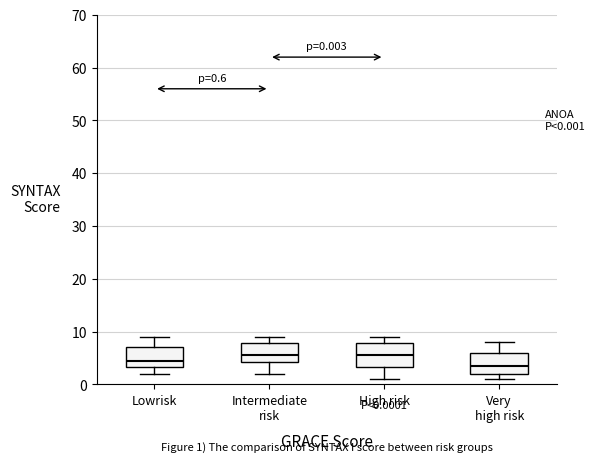

Which box has the lowest median line?

Very high risk